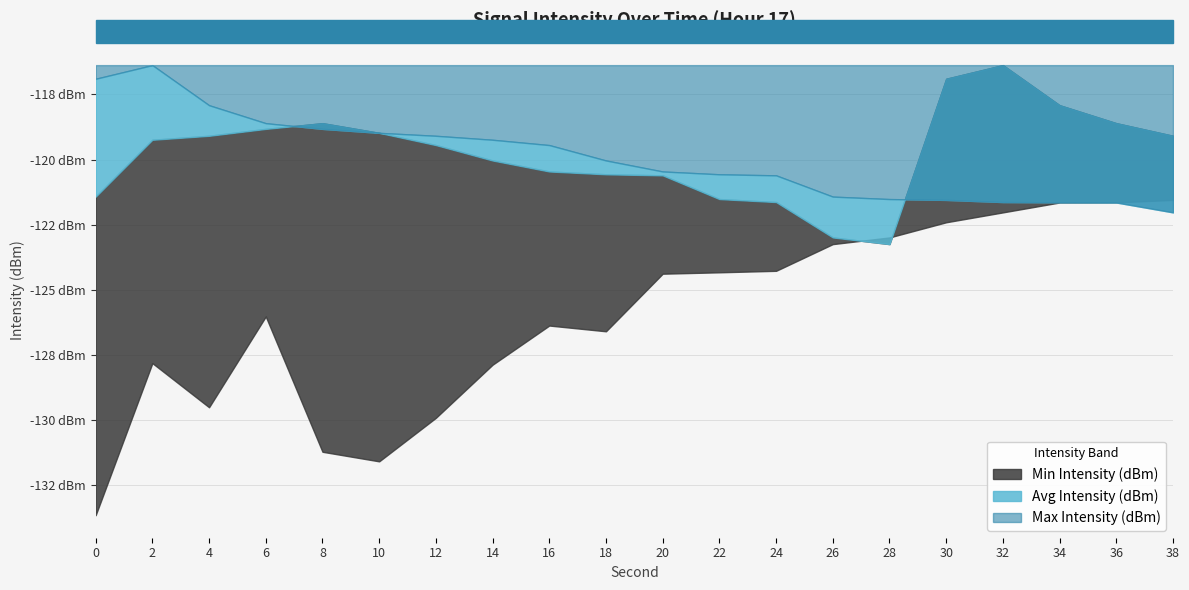

List the series in order of their peak value, highest first.

Avg Intensity (dBm), Max Intensity (dBm), Min Intensity (dBm)